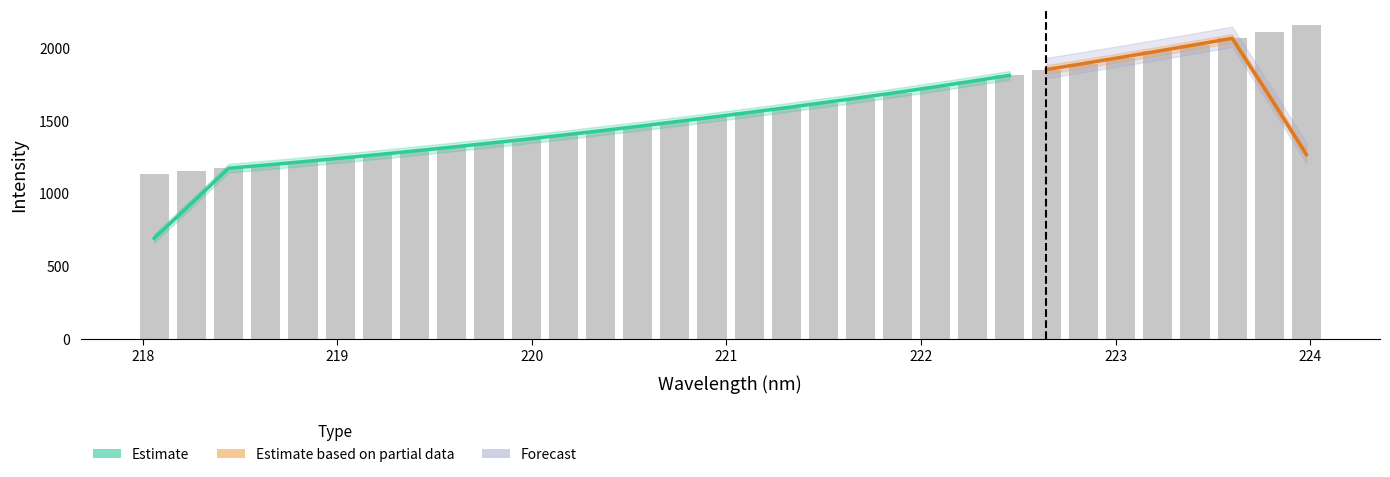

What is the difference between the maximum and minimum values?

1028.1